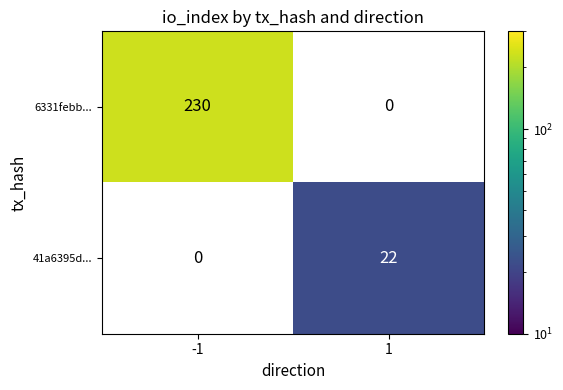

True or false: 41a6395d... has a value of 29 at 1.

False